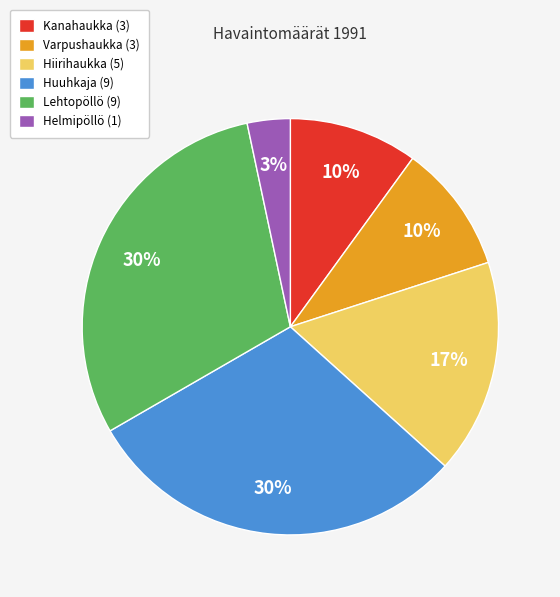

Does Varpushaukka (3) account for over 50% of the chart?

No